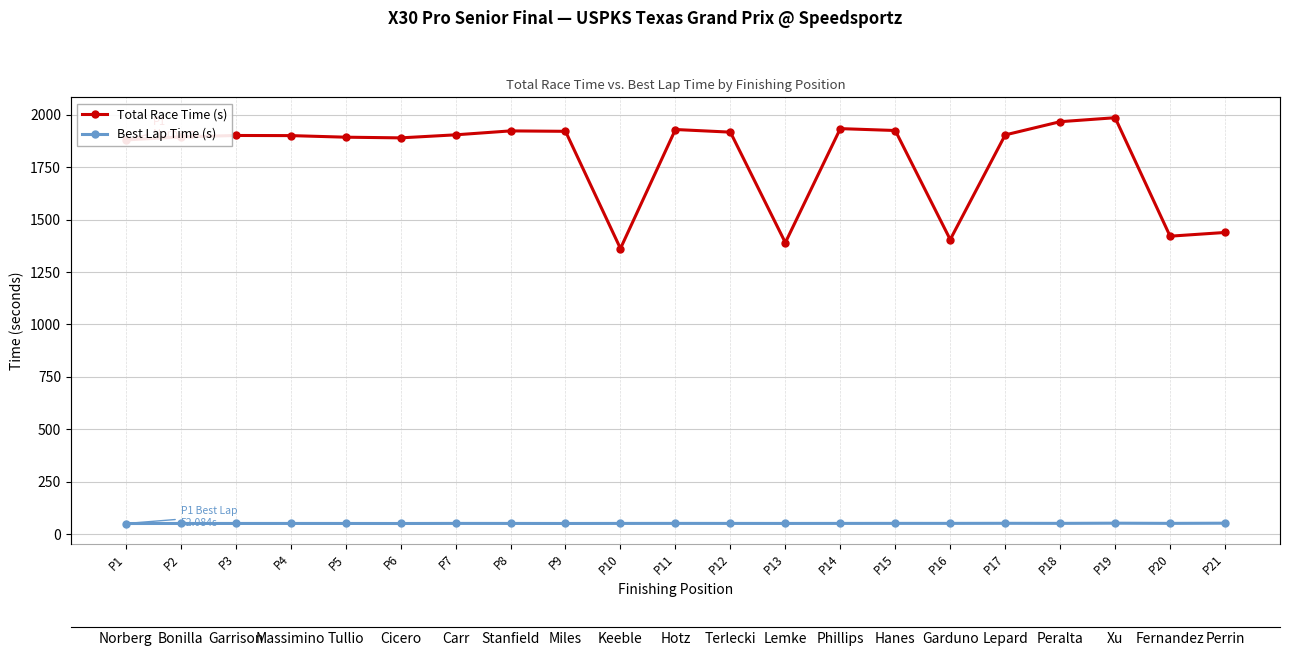

What is the difference between the maximum and minimum values in the Best Lap Time (s) series?

1.6